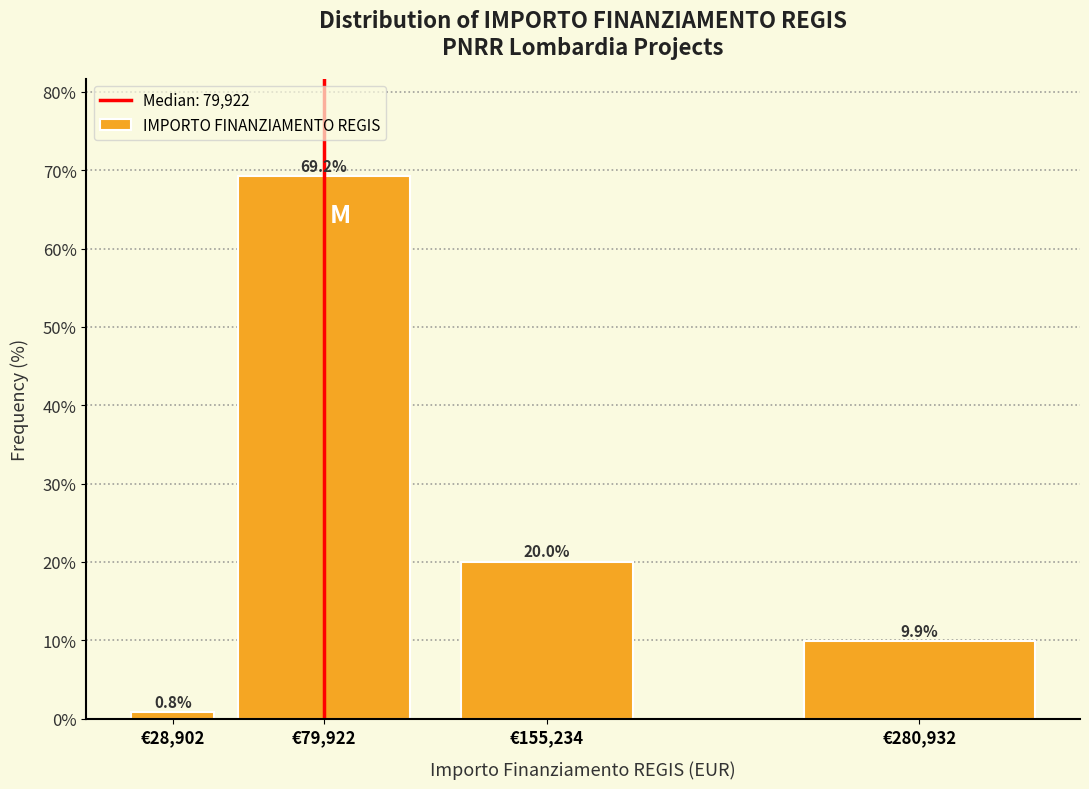

Reading left to right, transcribe all the data shown in this chart.

€28,902=0.8	€79,922=69.2	€155,234=20.0	€280,932=9.9